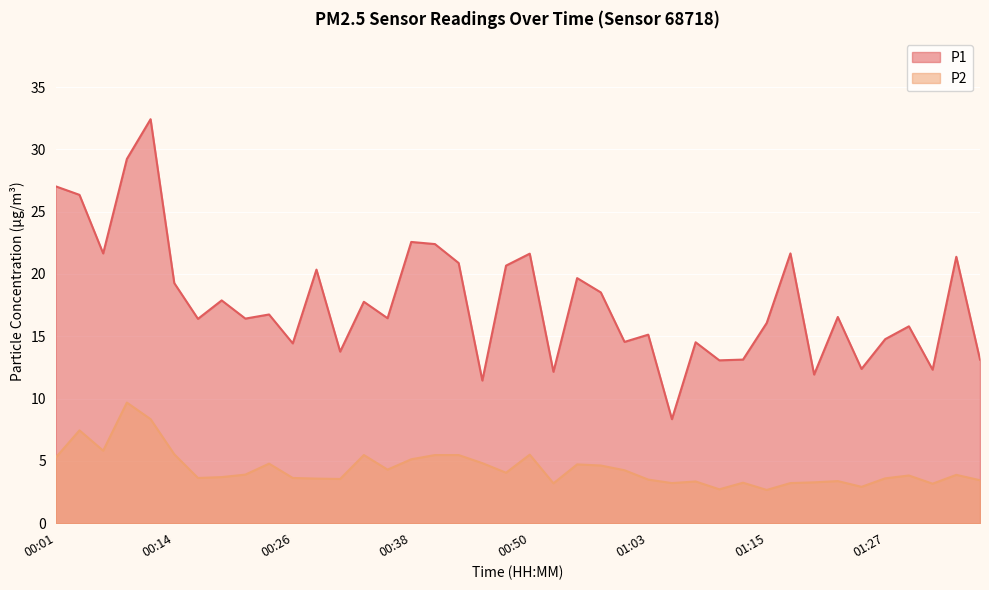

The value of P1 at 00:53 is 19.1. True or false?

False